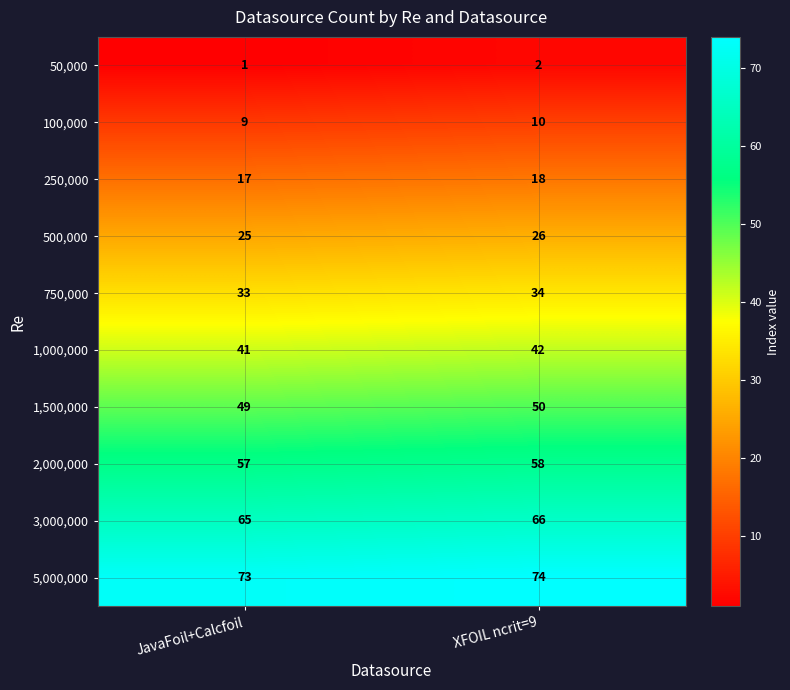

At which category is the sum across all series the highest?

XFOIL ncrit=9